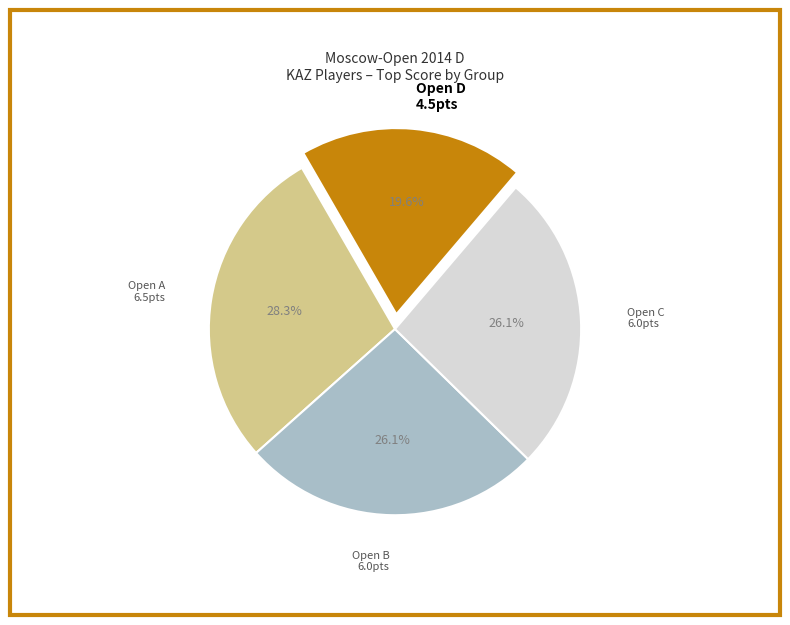

Is there any slice that represents more than half of the pie?

No